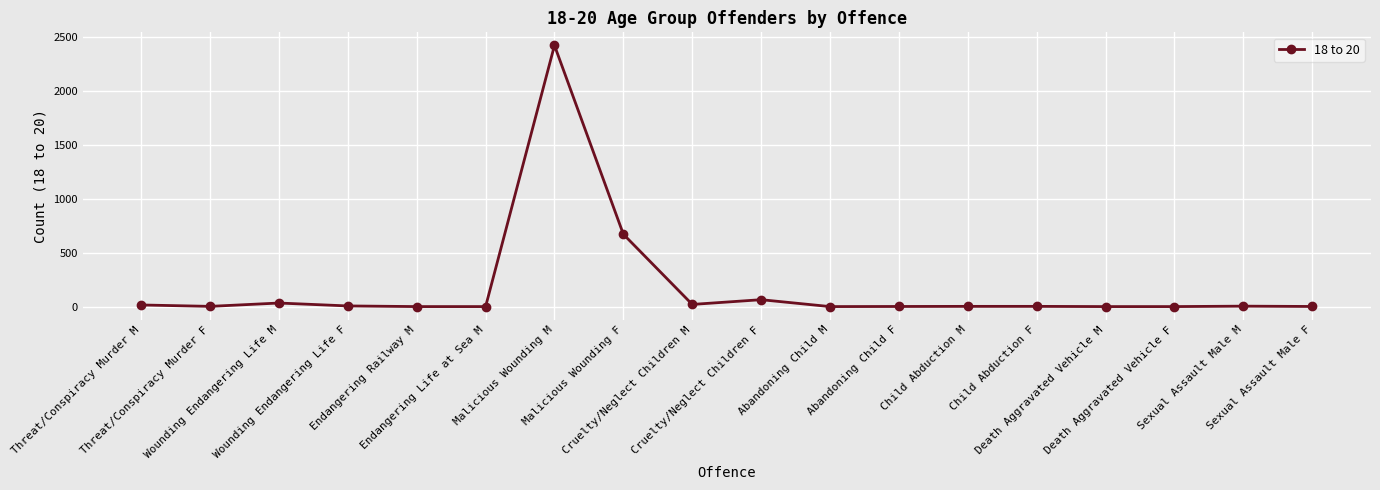

What is the label of the 18th point from the left?

Sexual Assault Male F